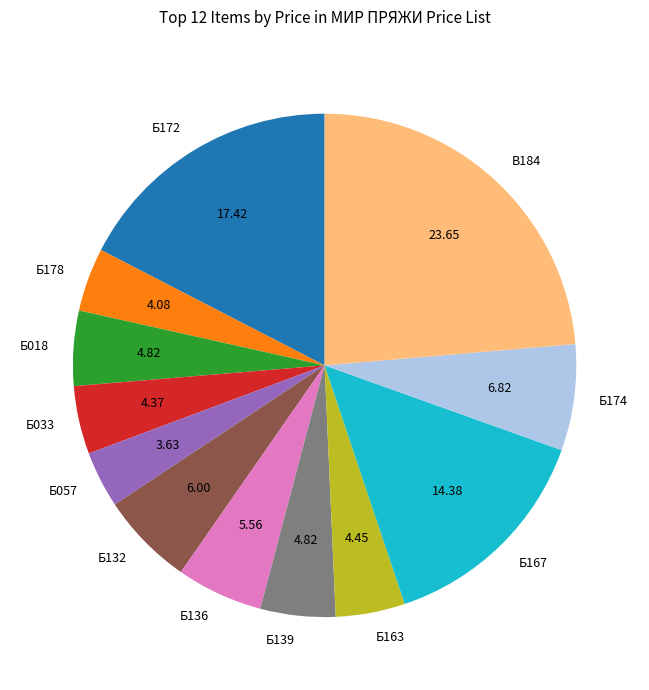

Is it true that Б018 is 5% of the pie?

True